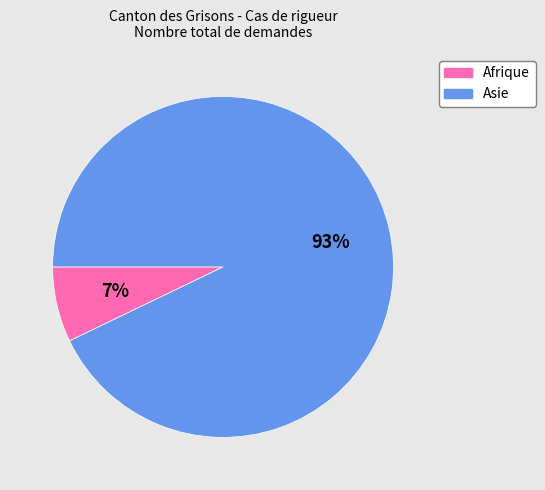

How many slices are in this pie chart?

2